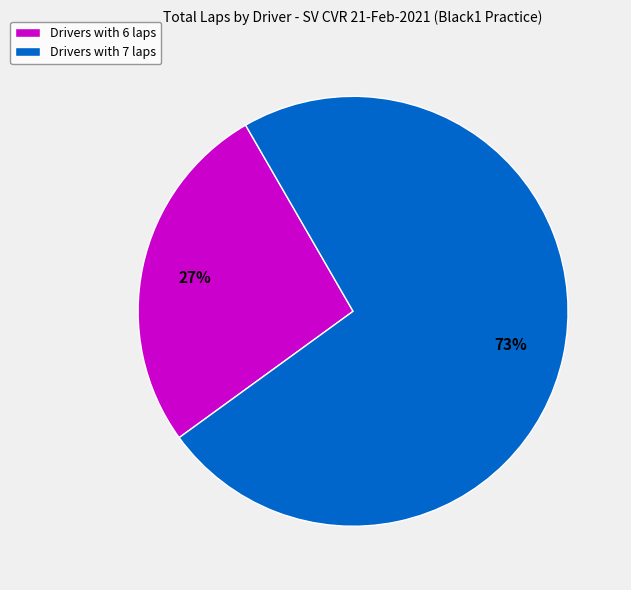

Which category has the smallest portion of the pie?

Drivers with 6 laps